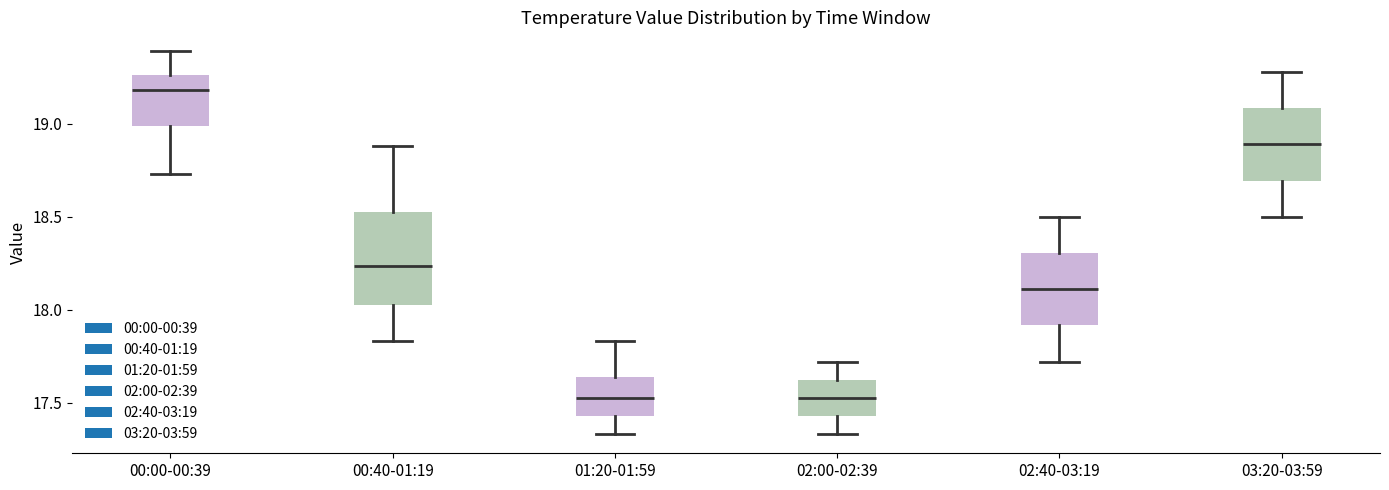

Which box is the tallest, from its lower edge to its upper edge?

00:40-01:19